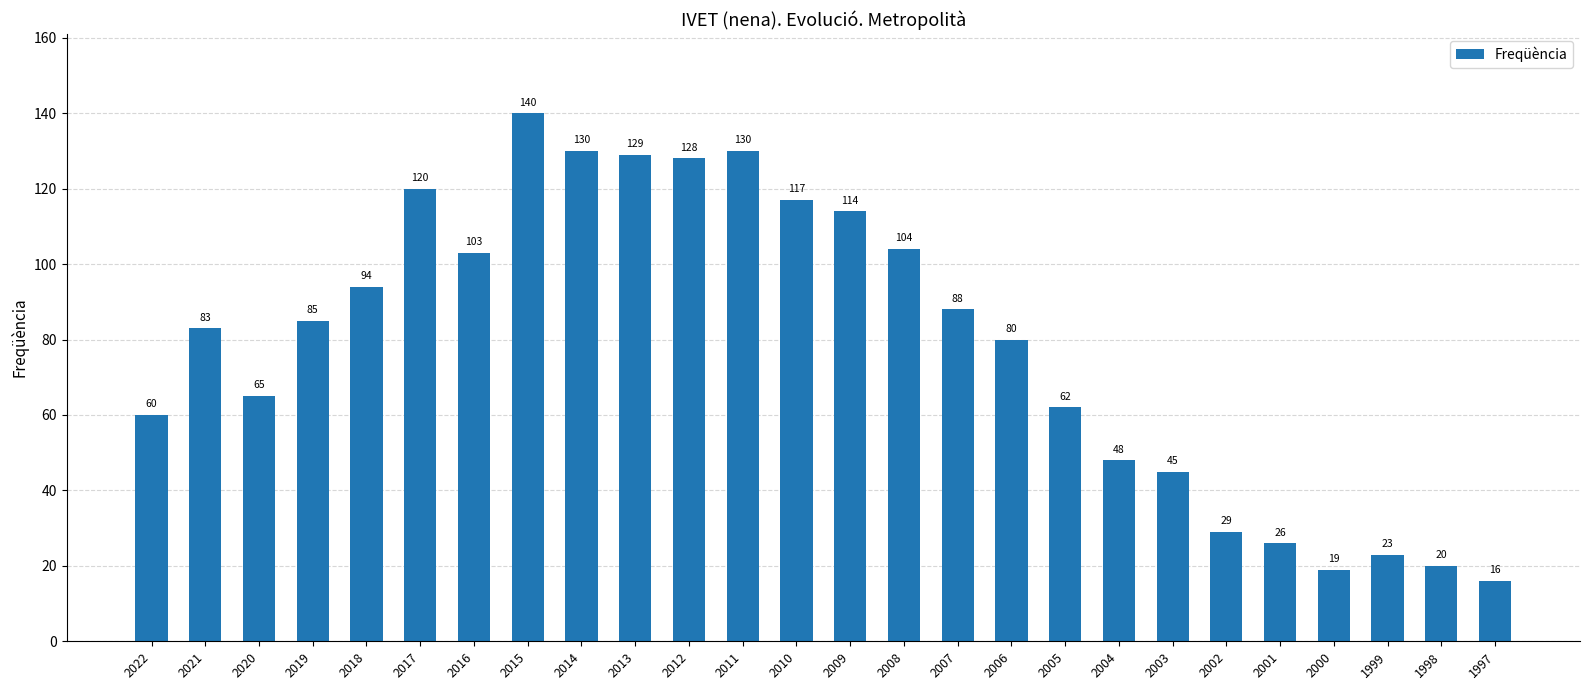

What is the change in value from 2009 to 2000?

-95